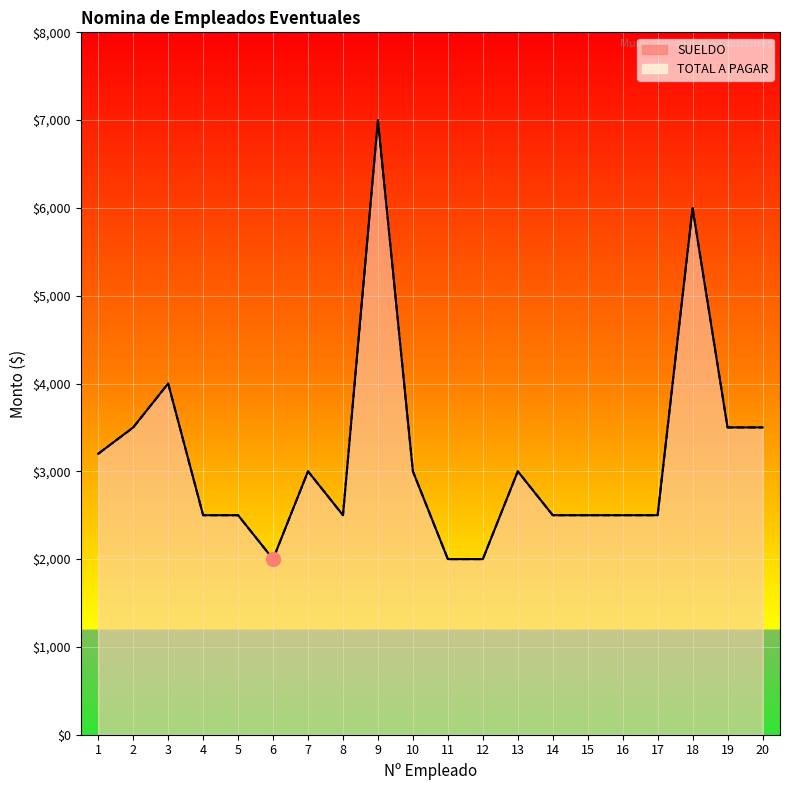

What is the value of the TOTAL A PAGAR point at the 11th from the left?

2000